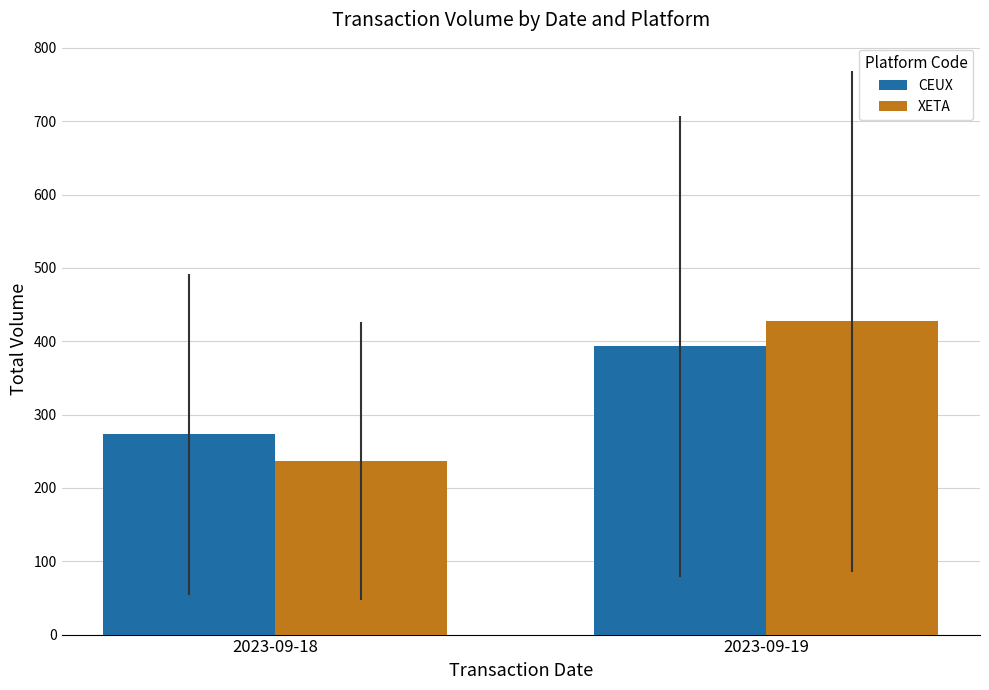

What is the sum of all CEUX values?

666